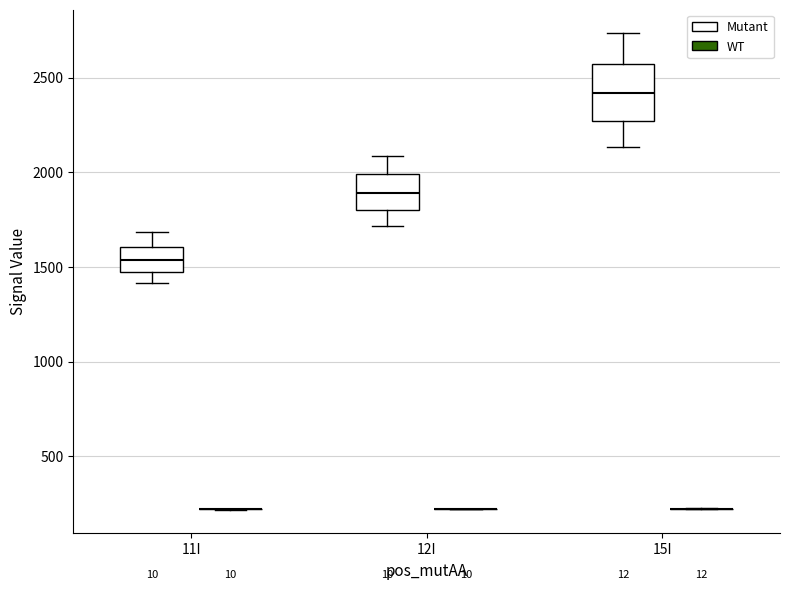

Where does the upper whisker of the box for 15I (Mutant) end on the y-axis? The values are not printed on the chart, so give them approximately, as read against the axis.

2750